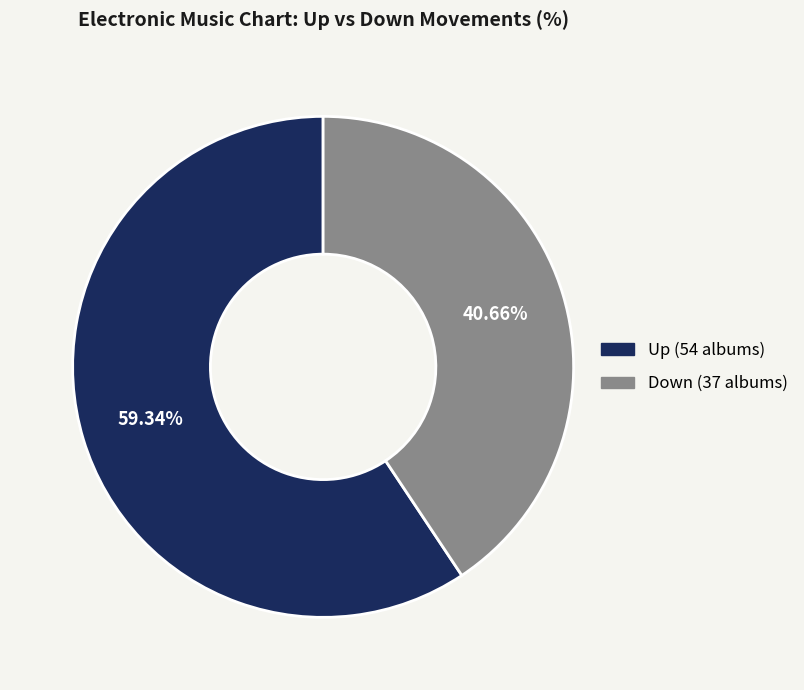

Is there a majority slice in this chart?

Yes